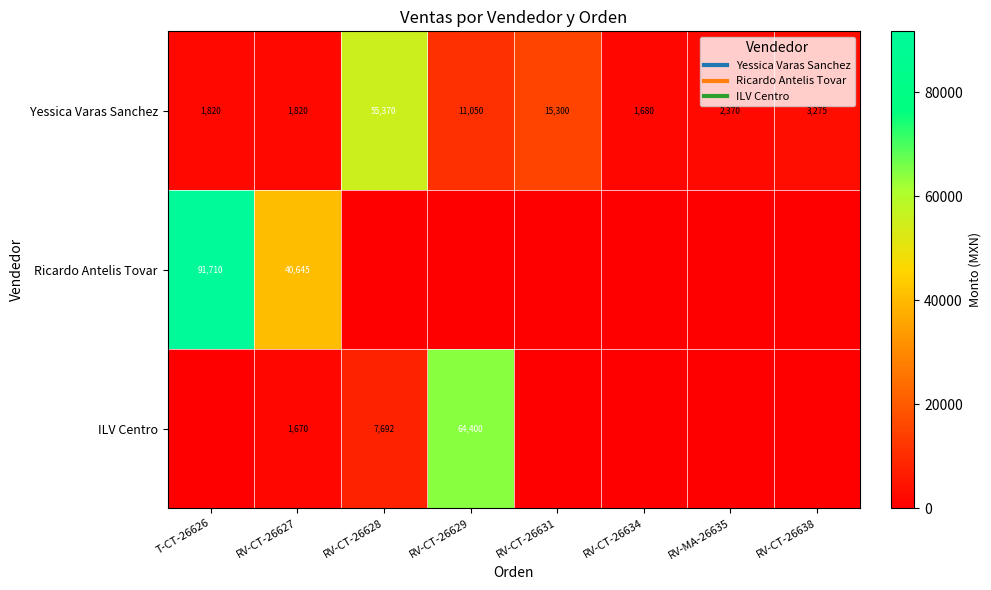

Rank the series by their average value, from highest to lowest.

Ricardo Antelis Tovar, Yessica Varas Sanchez, ILV Centro